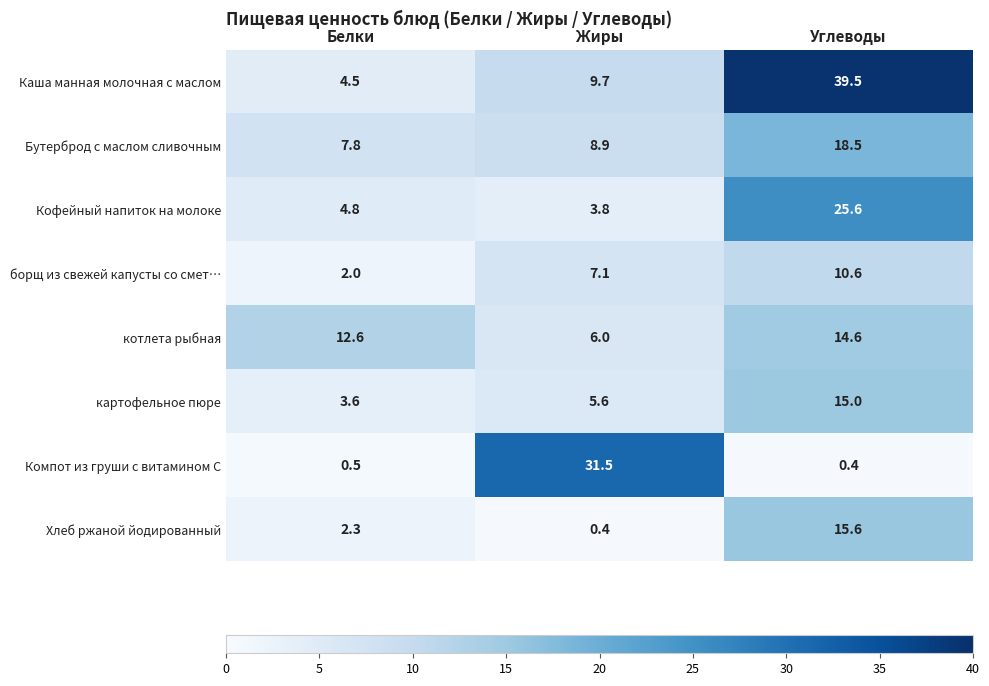

Which series has the largest total across all categories?

Каша манная молочная с маслом